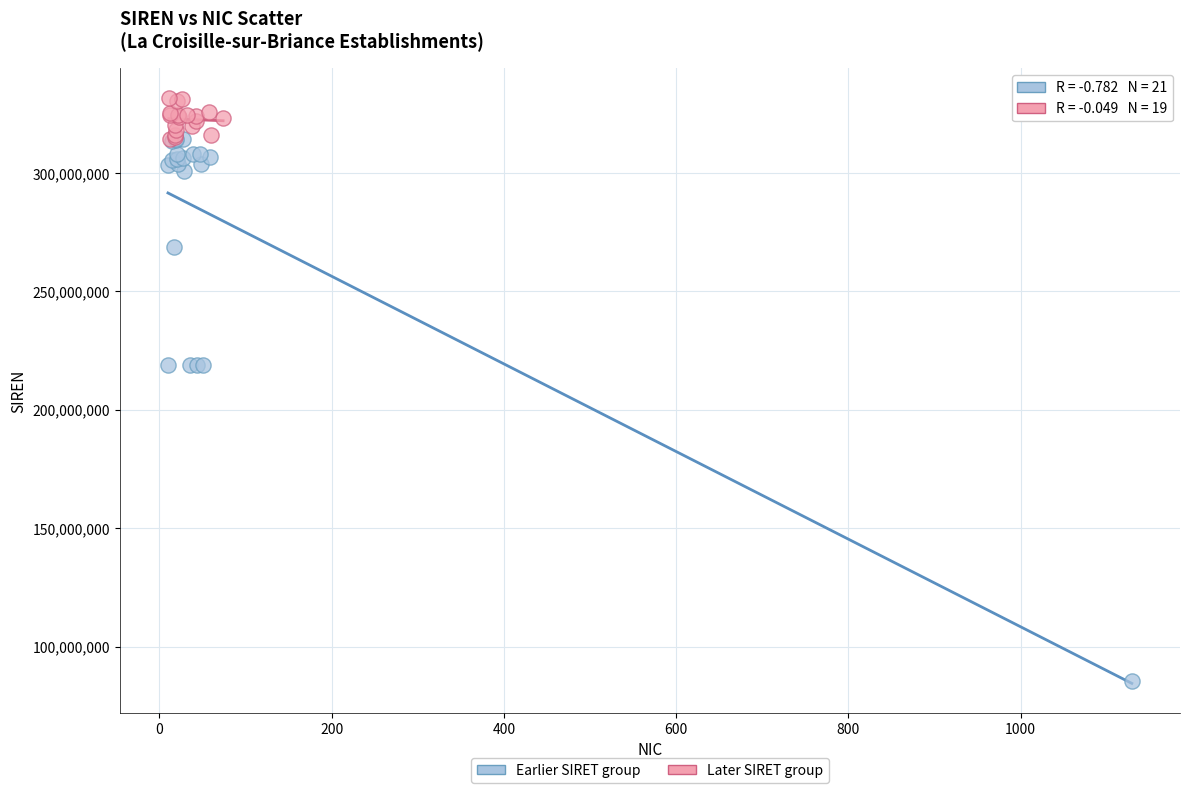

Which series reaches the minimum Y coordinate?

Earlier SIRET group